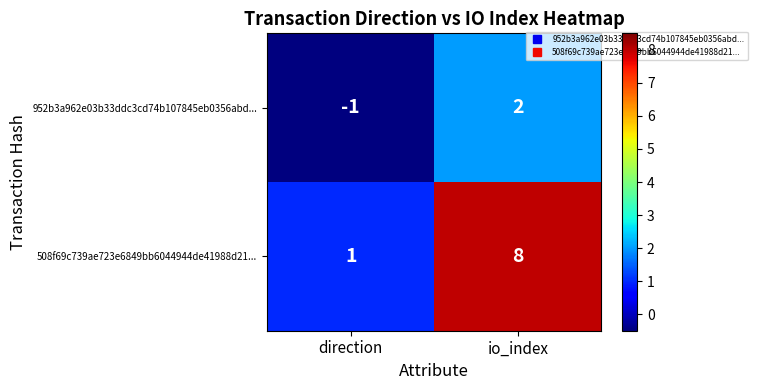

What is the difference between the maximum and minimum values in the 508f69c739ae723e6849bb6044944de41988d21... series?

7